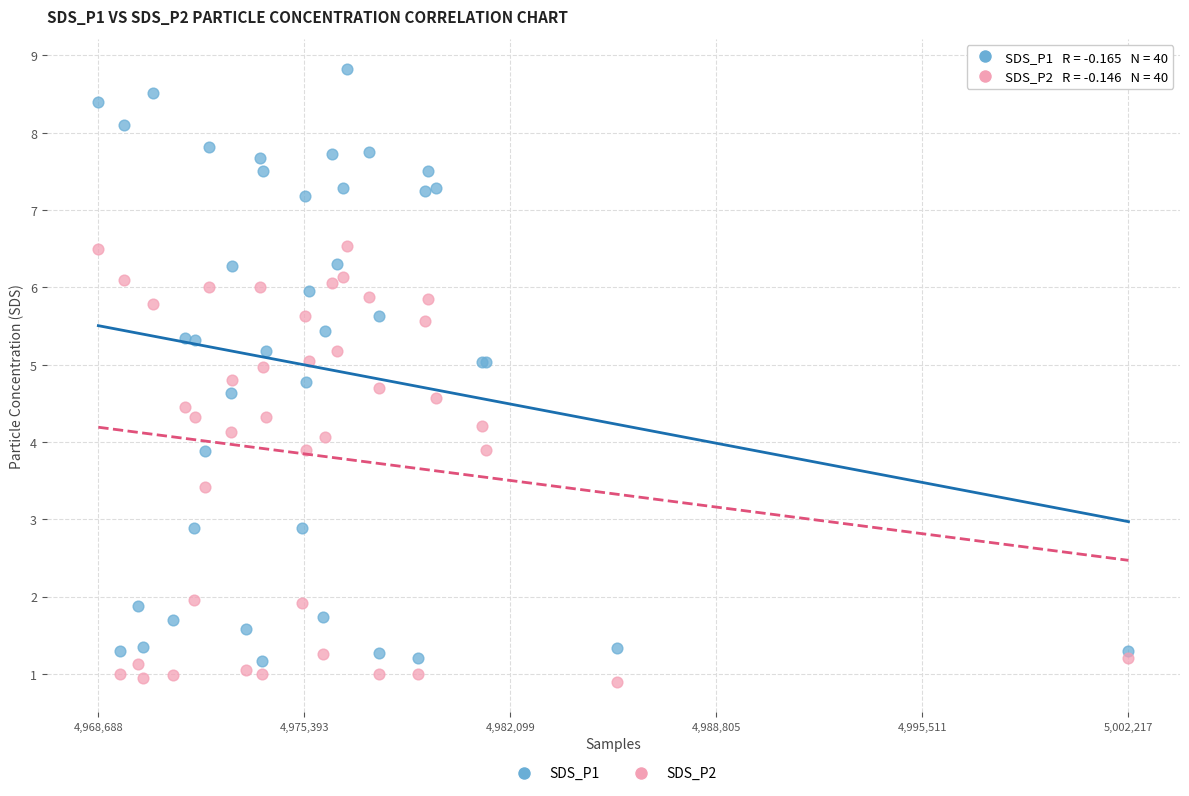

What is the X range (max minus min) for the scatter plot?

33529.0